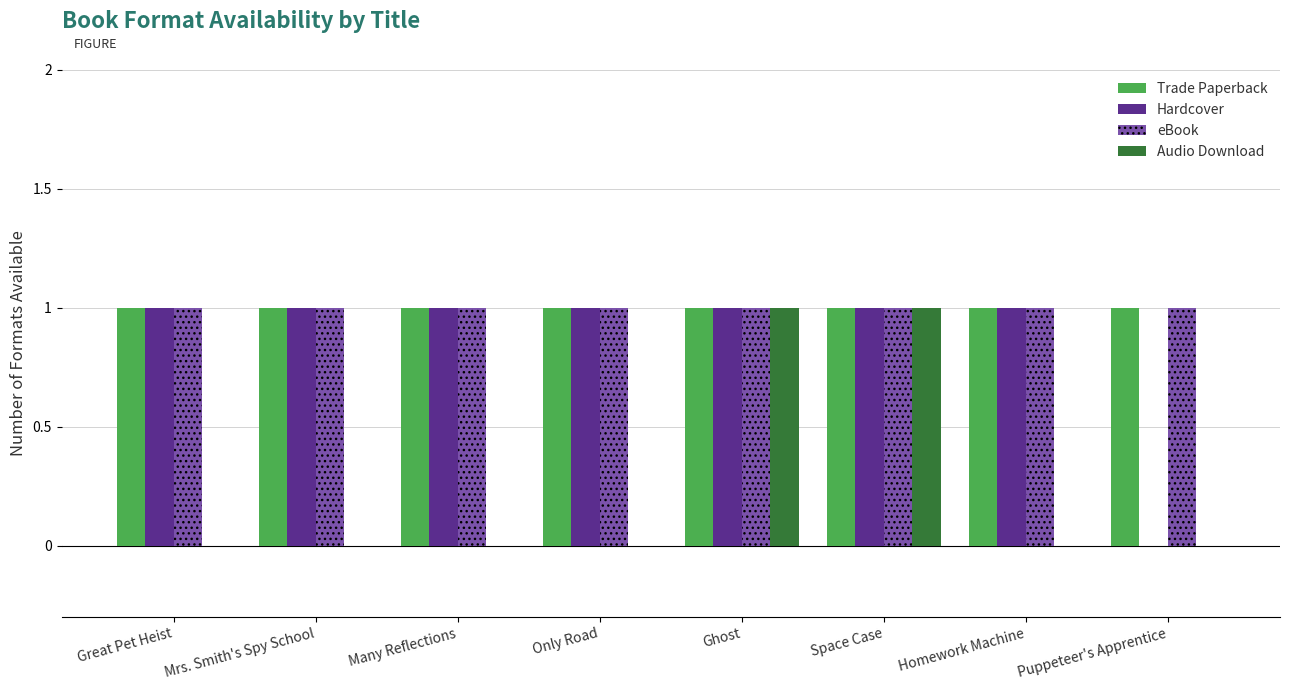

True or false: Audio Download has a value of 1 at Space Case.

True